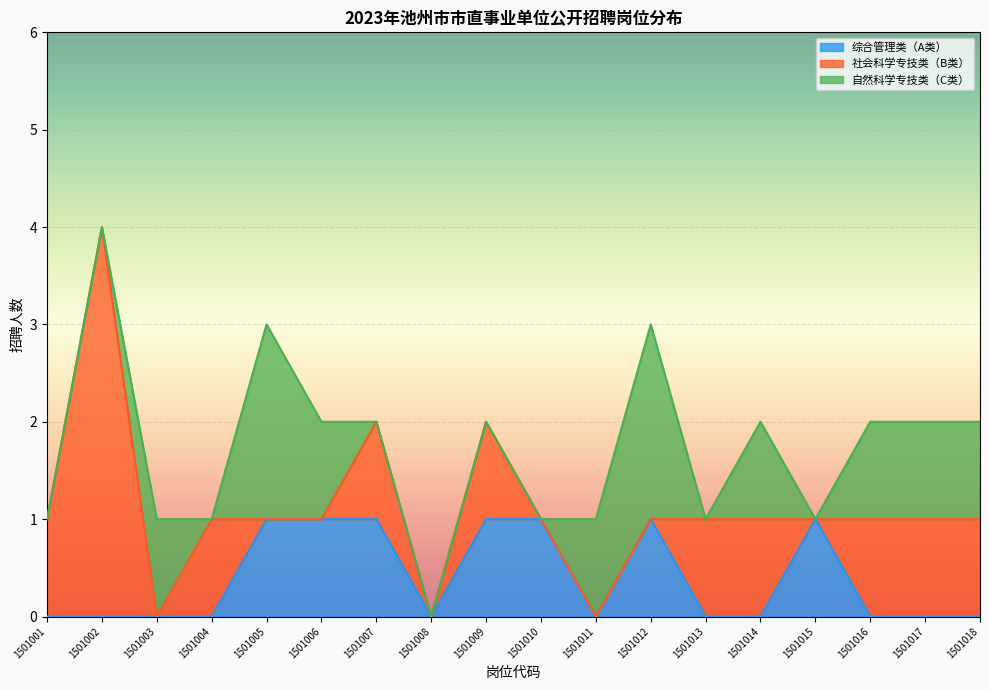

How many series are shown in this chart?

3